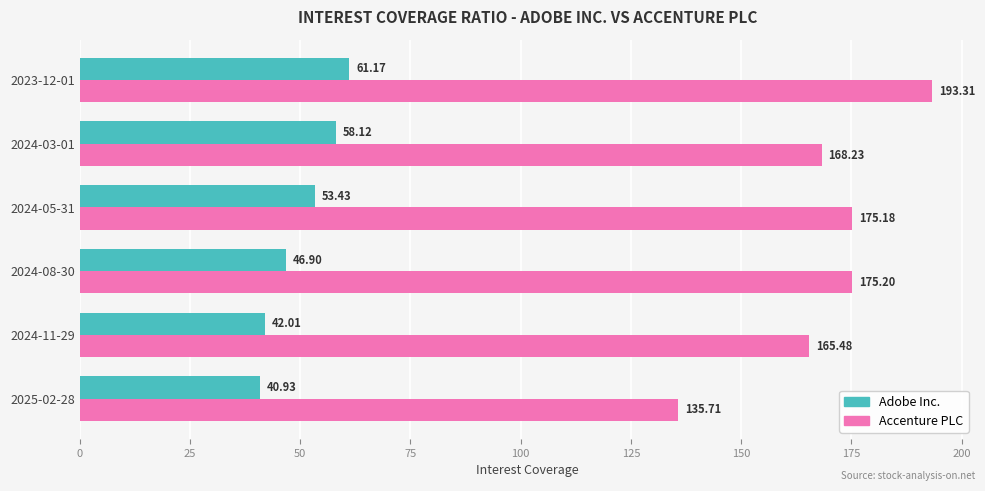

What is the spread (max minus min) of values at 2024-03-01?

110.1